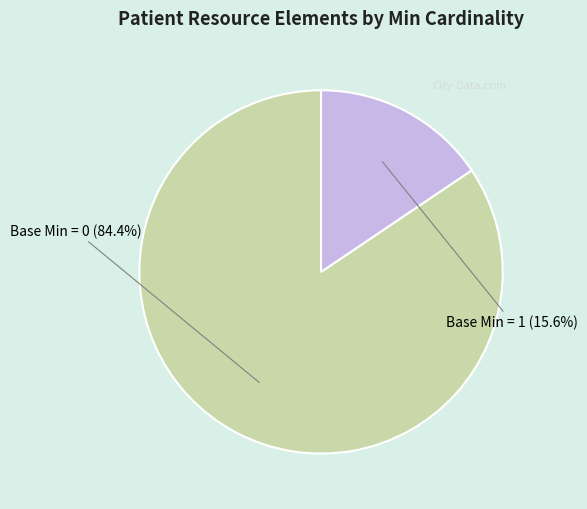

Rank the categories by value from highest to lowest.

Base Min = 0, Base Min = 1